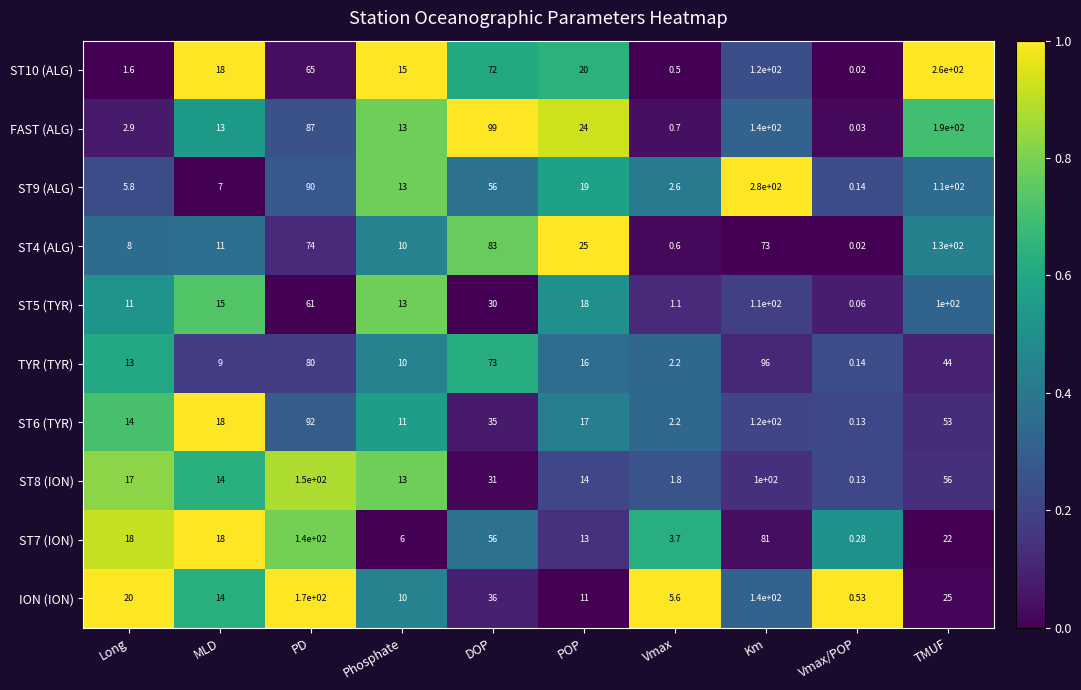

At which category does the chart reach its peak across all series?

Km